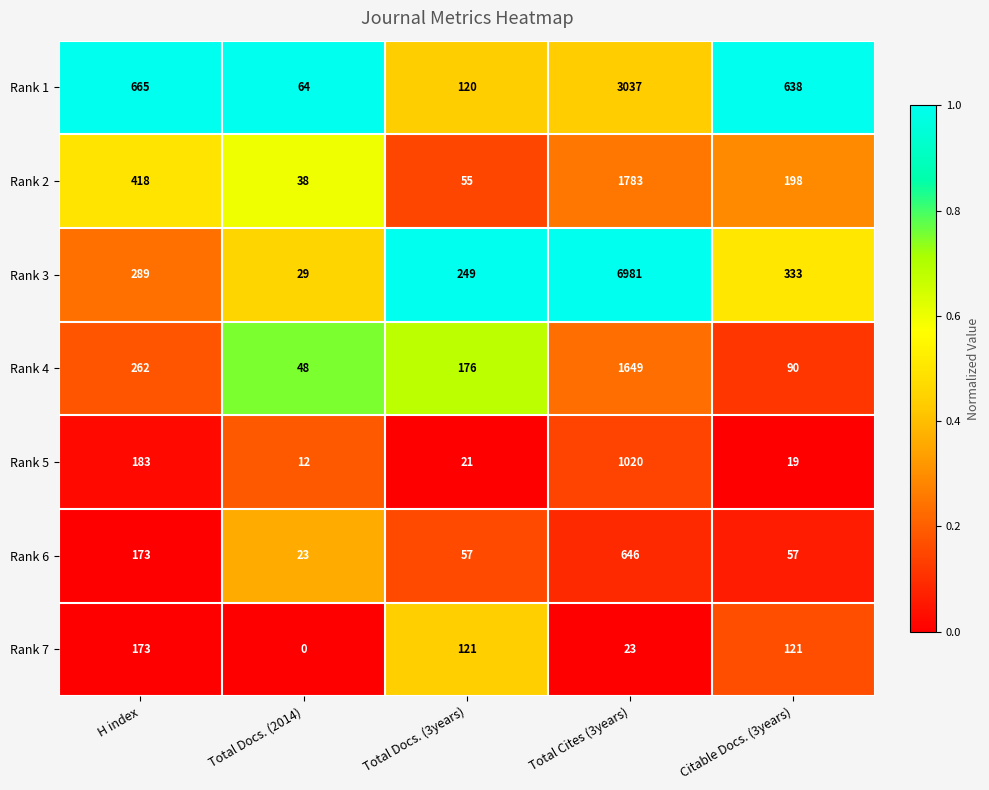

How many data points does each series have?

5